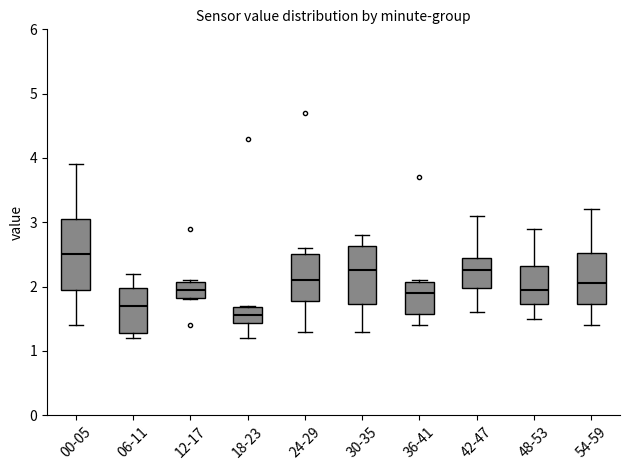

Which box has the highest median line?

00-05